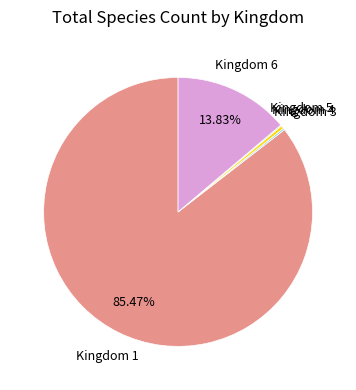

Is there any slice that represents more than half of the pie?

Yes